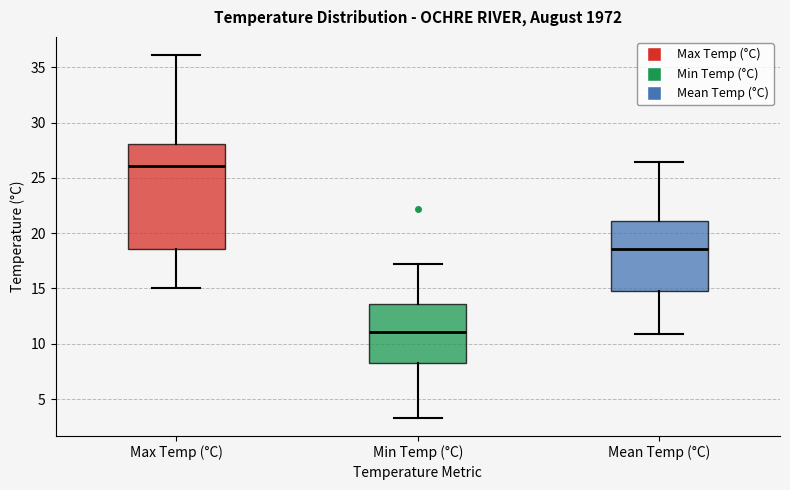

Reading left to right, transcribe this box plot: for each box, give where its median line is, the range the box spans, and where its two whiskers end, as read against the y-axis. The values are not printed on the chart, so give them approximately, as read against the axis.

Max Temp (°C): median 26.0, box 18.5 to 28.0, whiskers 15.0 to 36.0
Min Temp (°C): median 11.0, box 8.5 to 13.5, whiskers 3.5 to 17.0
Mean Temp (°C): median 18.5, box 15.0 to 21.0, whiskers 11.0 to 26.5